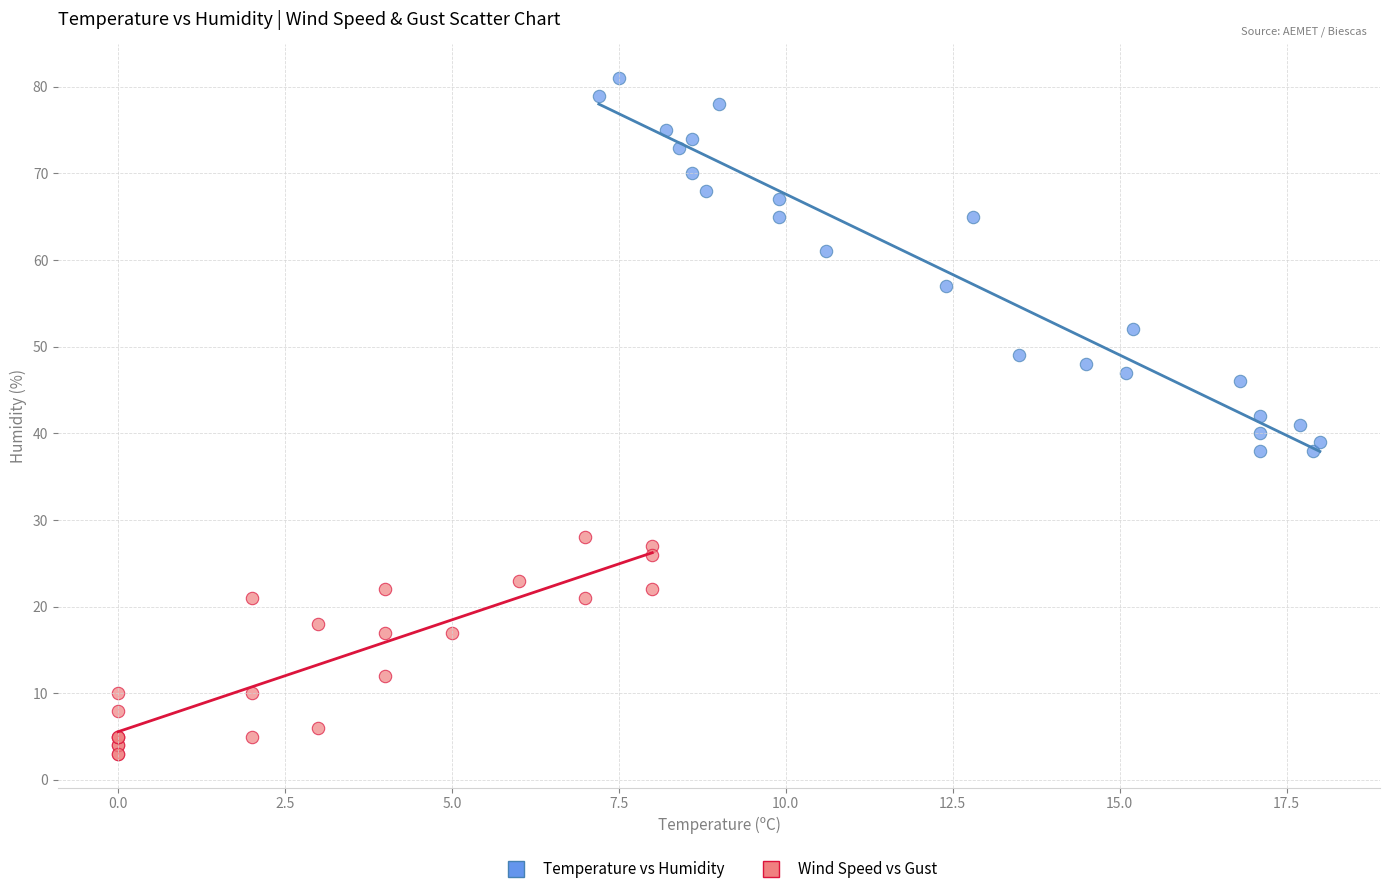

Which series contains the lowest Y value?

Wind Speed vs Gust